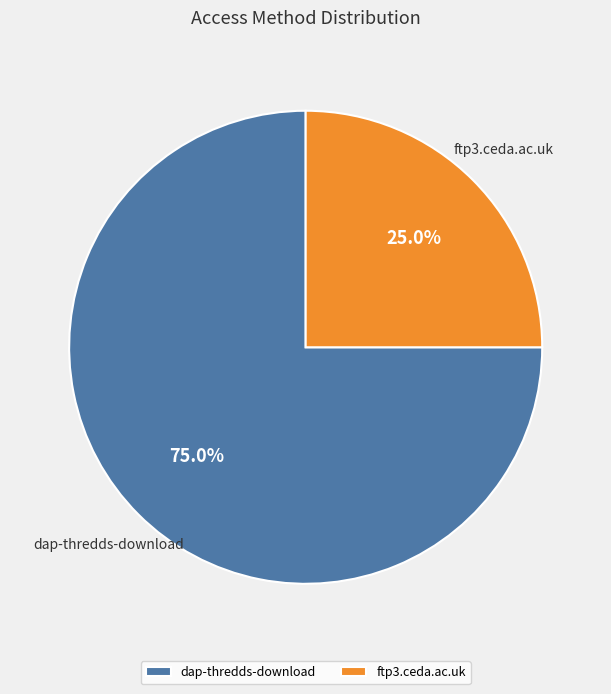

Combined, do ftp3.ceda.ac.uk and dap-thredds-download account for over 50%?

Yes